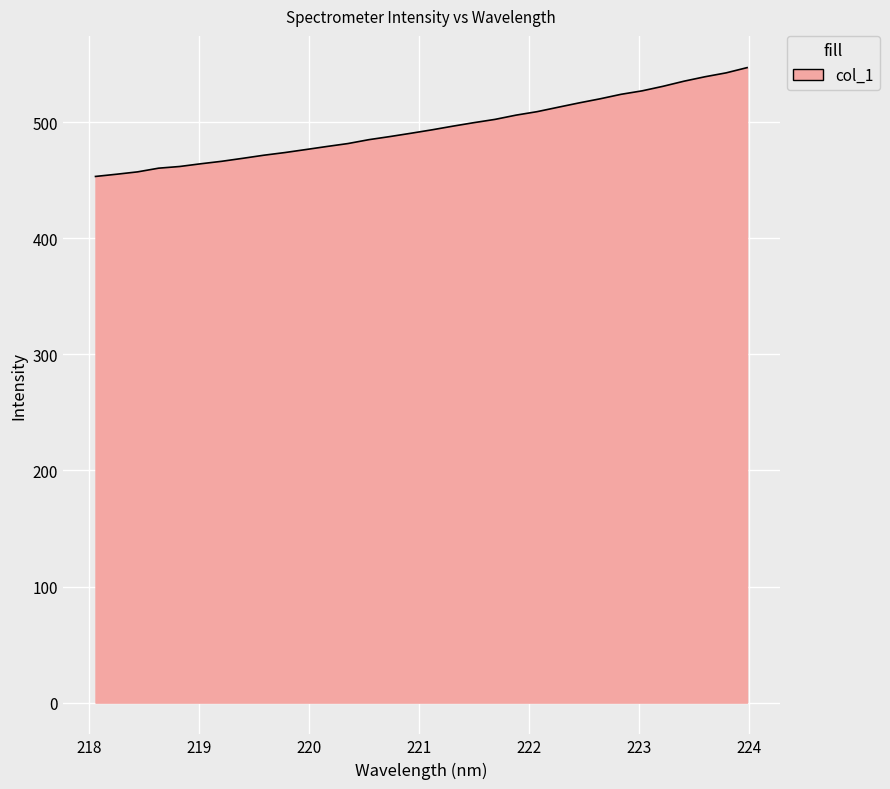

What is the maximum value shown in the chart?

547.0